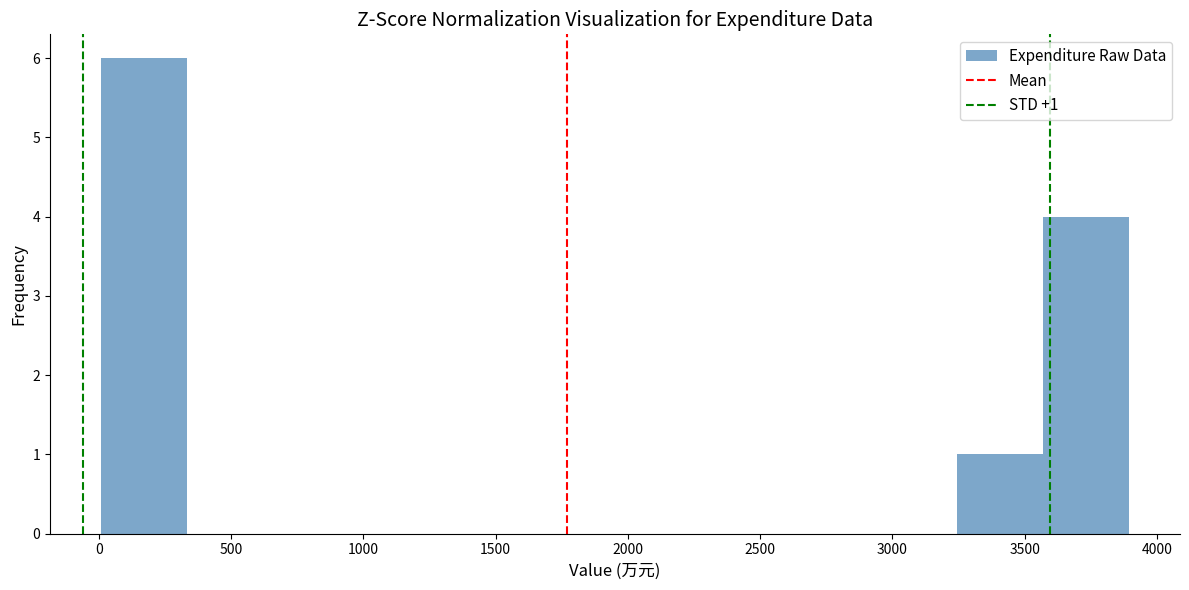

Over which range of the x-axis is the bar tallest?

0 to 350